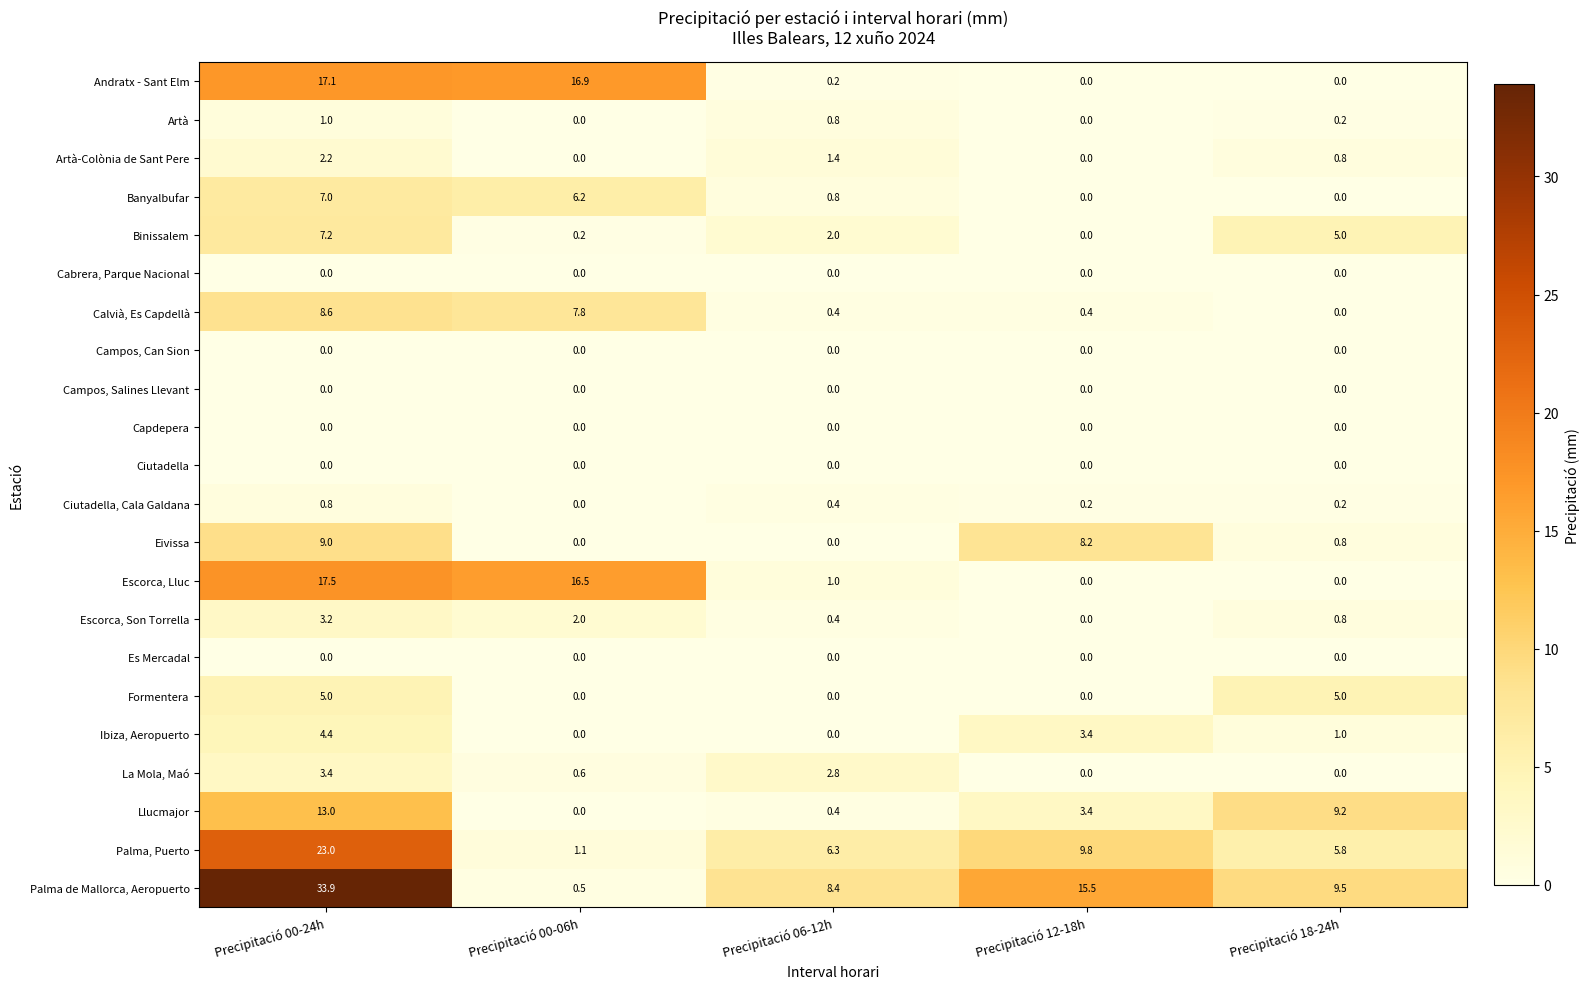

At how many categories does at least one series exceed 0?

5